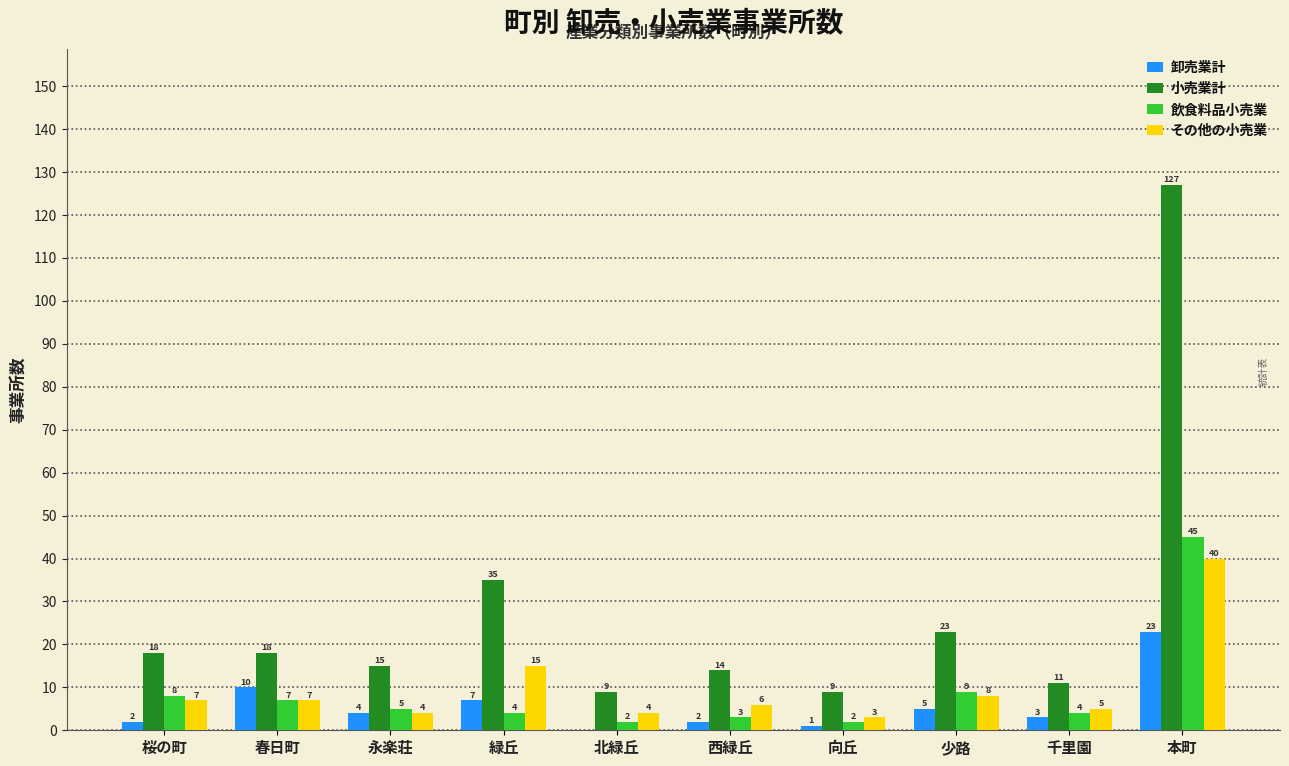

Reading left to right, transcribe all the data shown in this chart.

卸売業計: 2	10	4	7	0	2	1	5	3	23
小売業計: 18	18	15	35	9	14	9	23	11	127
飲食料品小売業: 8	7	5	4	2	3	2	9	4	45
その他の小売業: 7	7	4	15	4	6	3	8	5	40